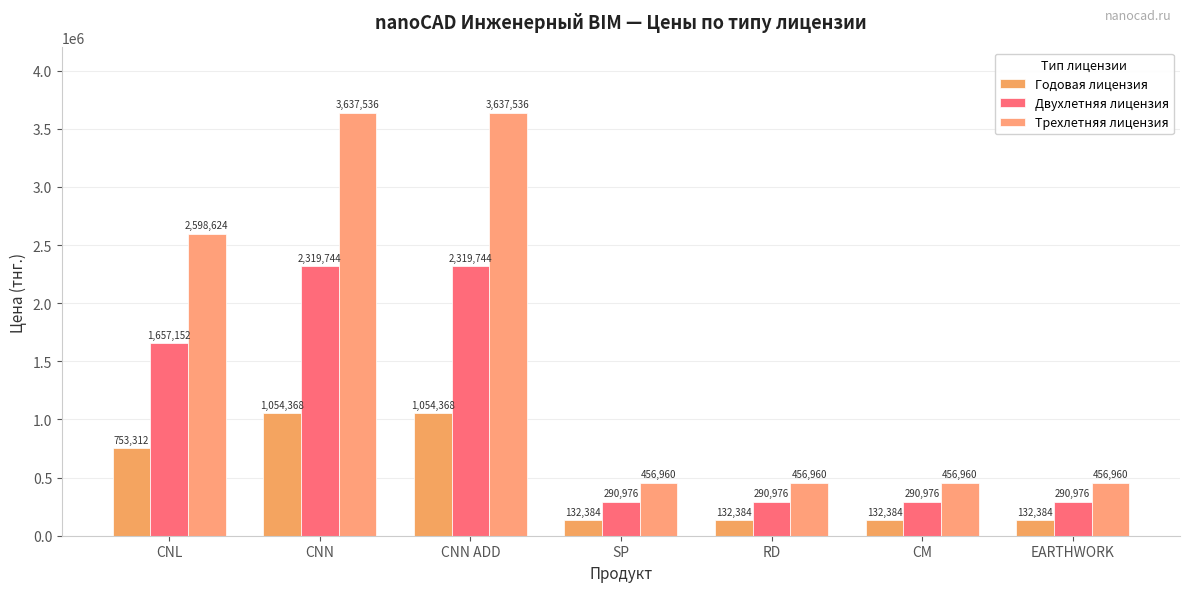

Count the number of categories in the chart.

7